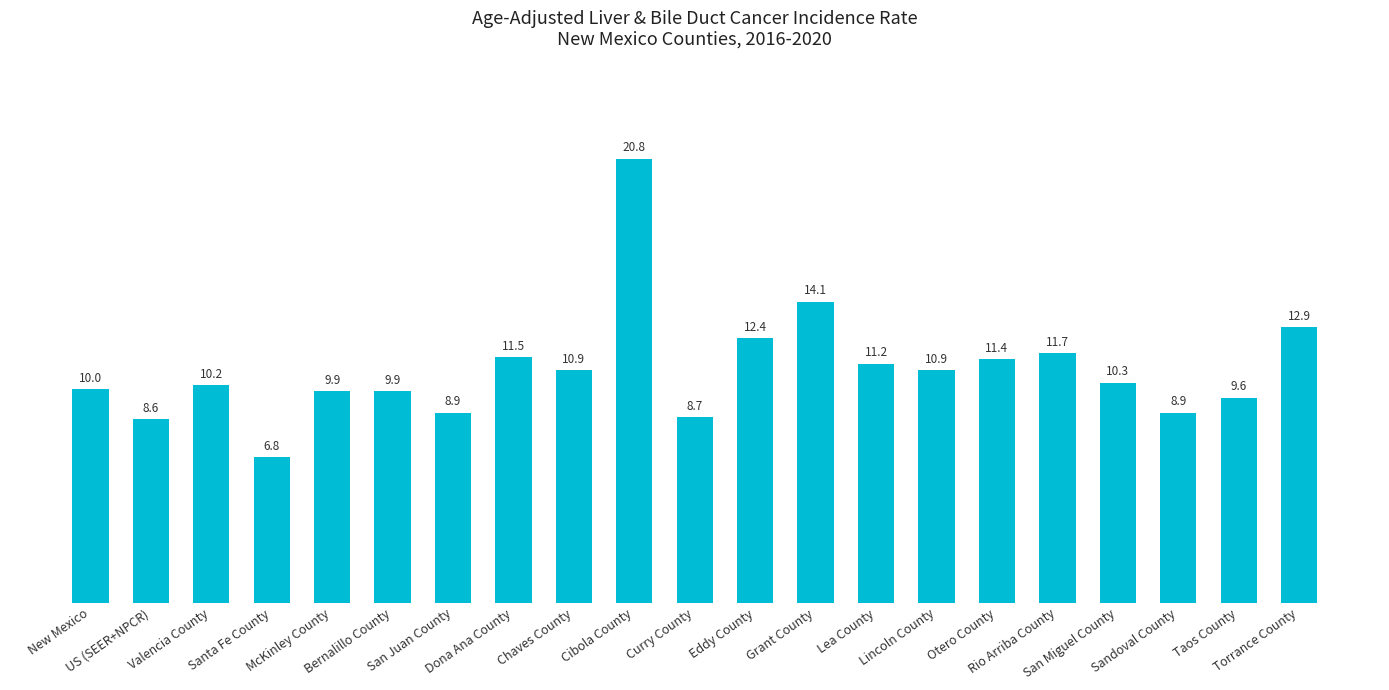

Does the chart contain stacked bars?

No